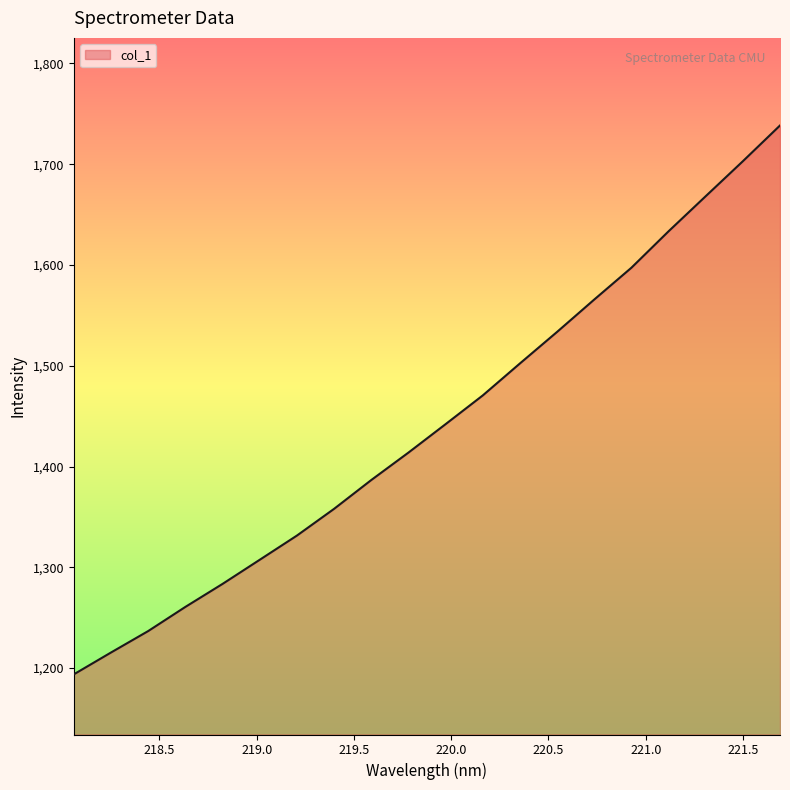

What is the smallest value displayed?

1193.7